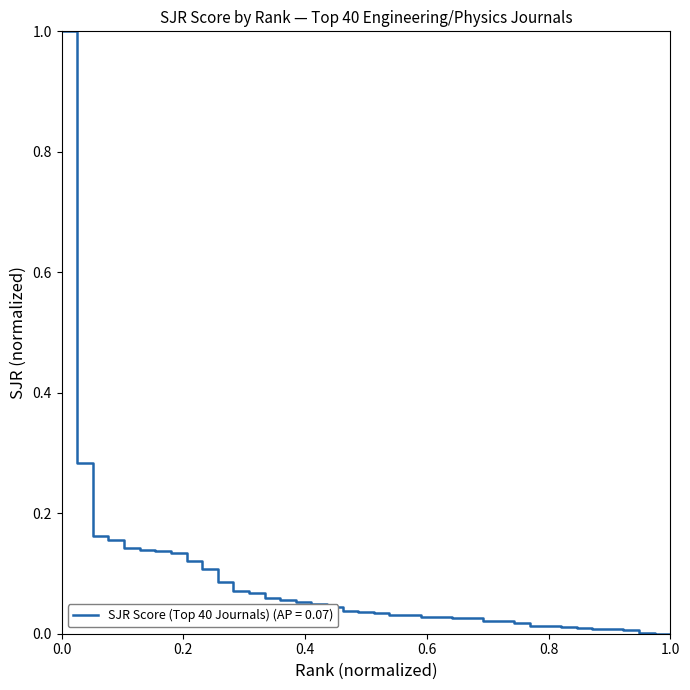

What is the difference between the maximum and minimum values?

1.0